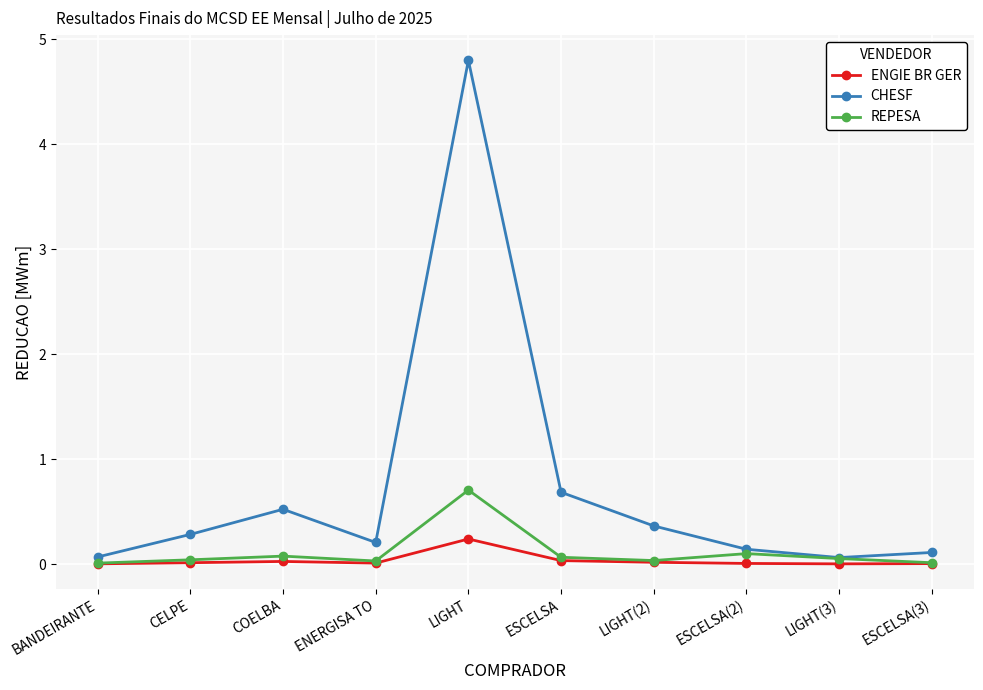

The value of REPESA at LIGHT(2) is 0.0. True or false?

True